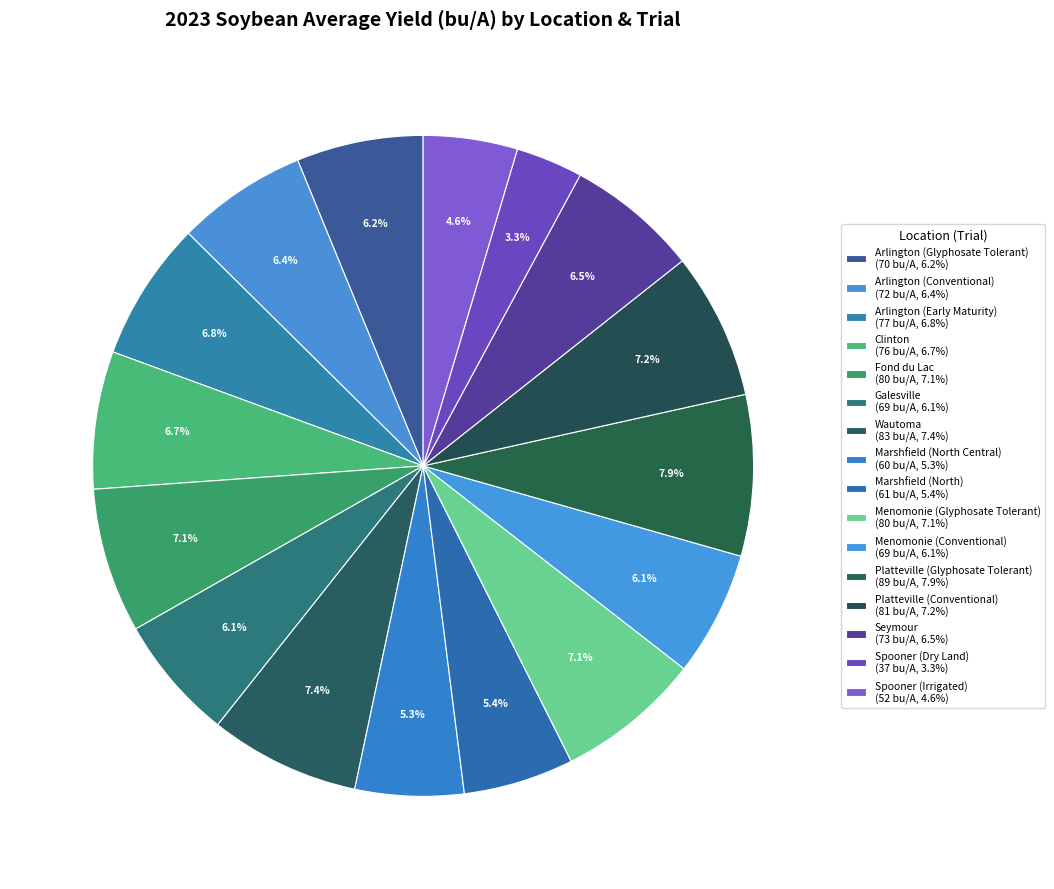

Count the number of slices in the pie.

16